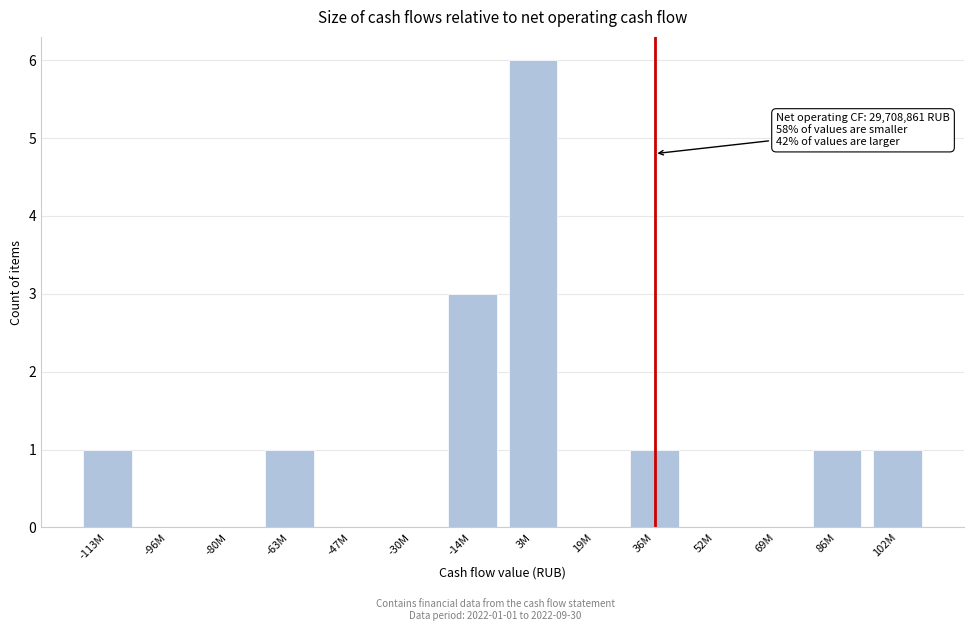

Reading right to left, list all the values displayed in this chart.

102M=1	86M=1	69M=0	52M=0	36M=1	19M=0	3M=6	-14M=3	-30M=0	-47M=0	-63M=1	-80M=0	-96M=0	-113M=1